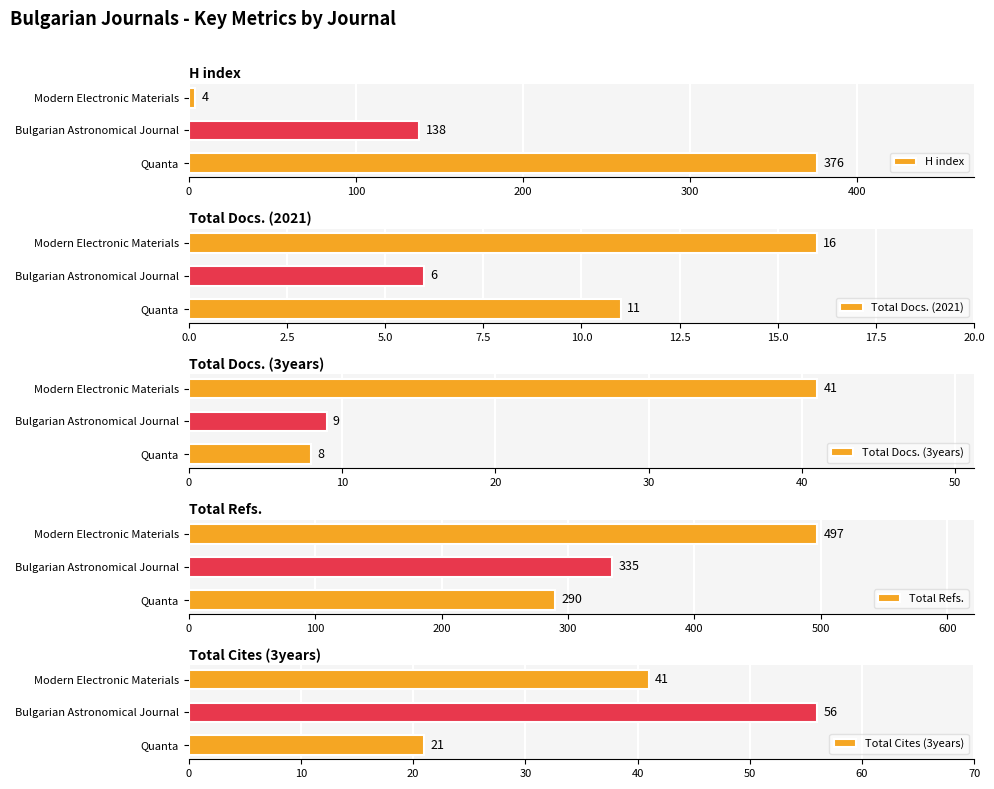

What is the minimum value shown in the chart?

4